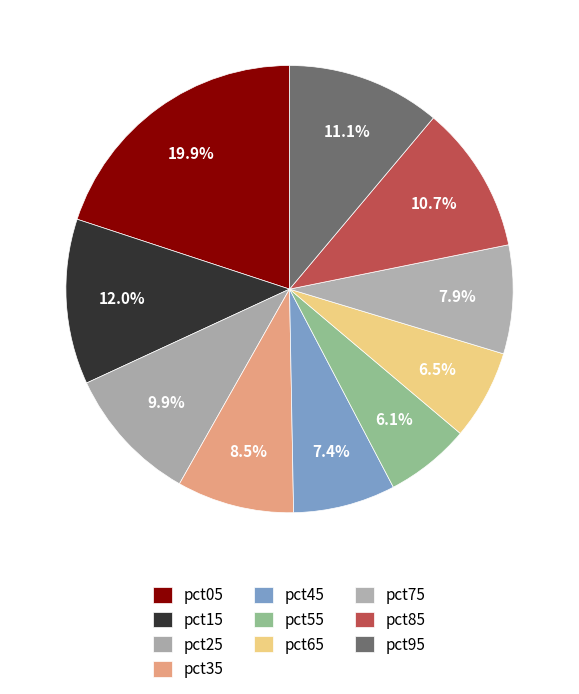

How many slices are in this pie chart?

10